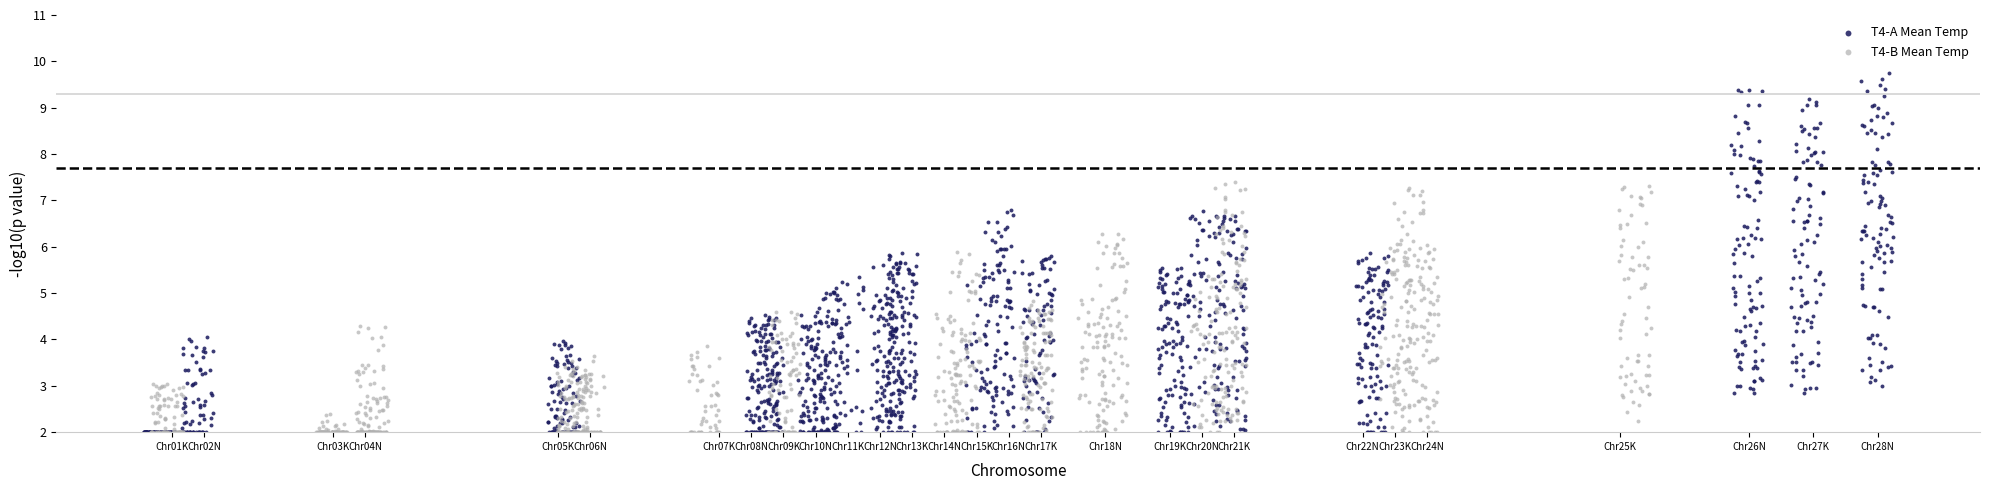

What are all the series names shown in the legend?

T4-A Mean Temp, T4-B Mean Temp